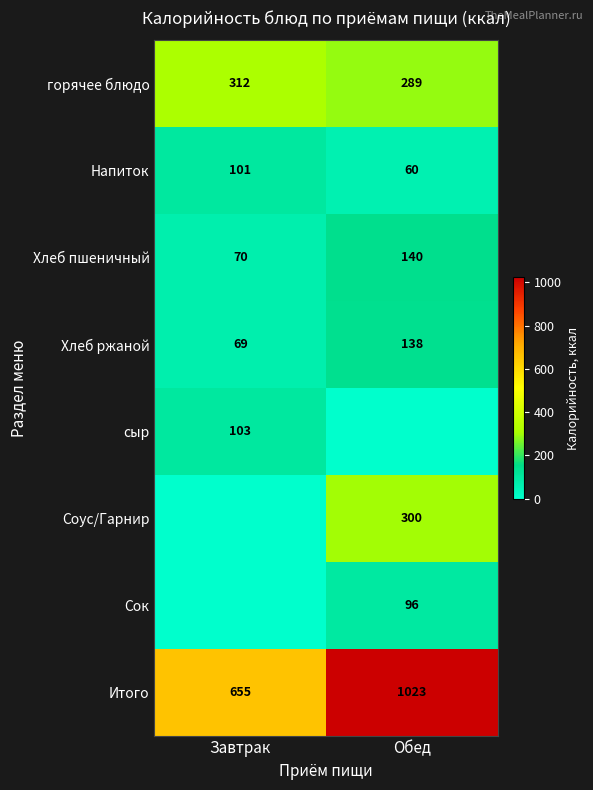

Is the value of Итого at Завтрак greater than the value of Хлеб пшеничный at Завтрак?

Yes